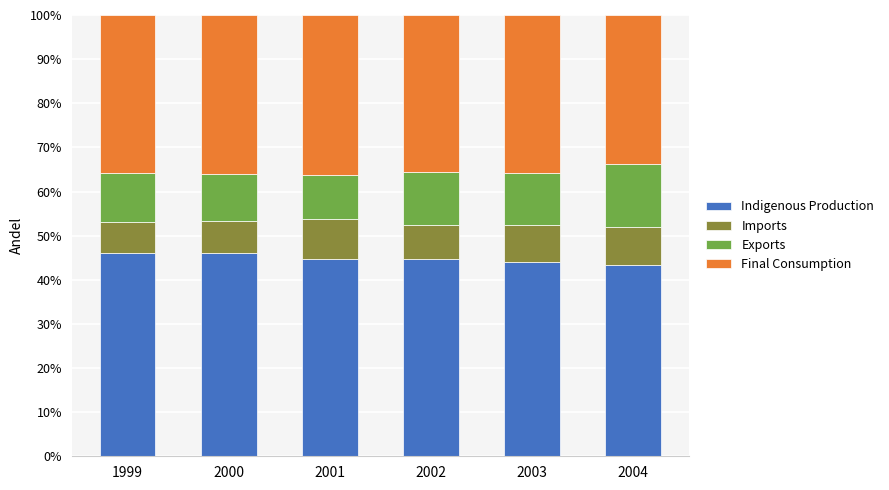

What is the total value across all series at 2001?

100.0